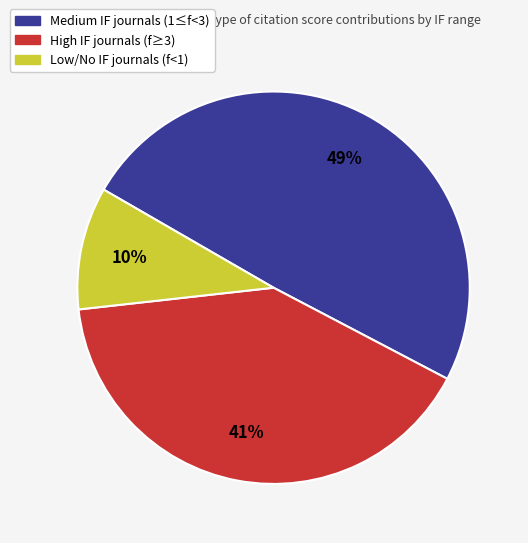

To the nearest percent, what is the difference between the largest and smallest slice percentages?

39%